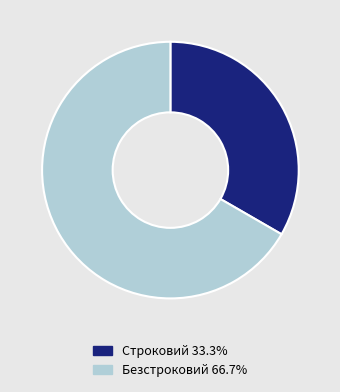

Count the number of slices in the pie.

2